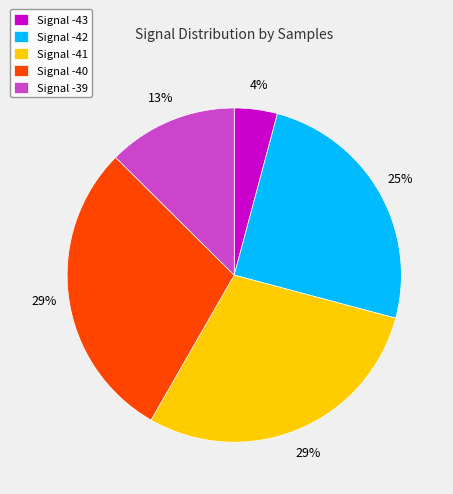

The Signal -41 slice represents 29% of the pie. True or false?

True